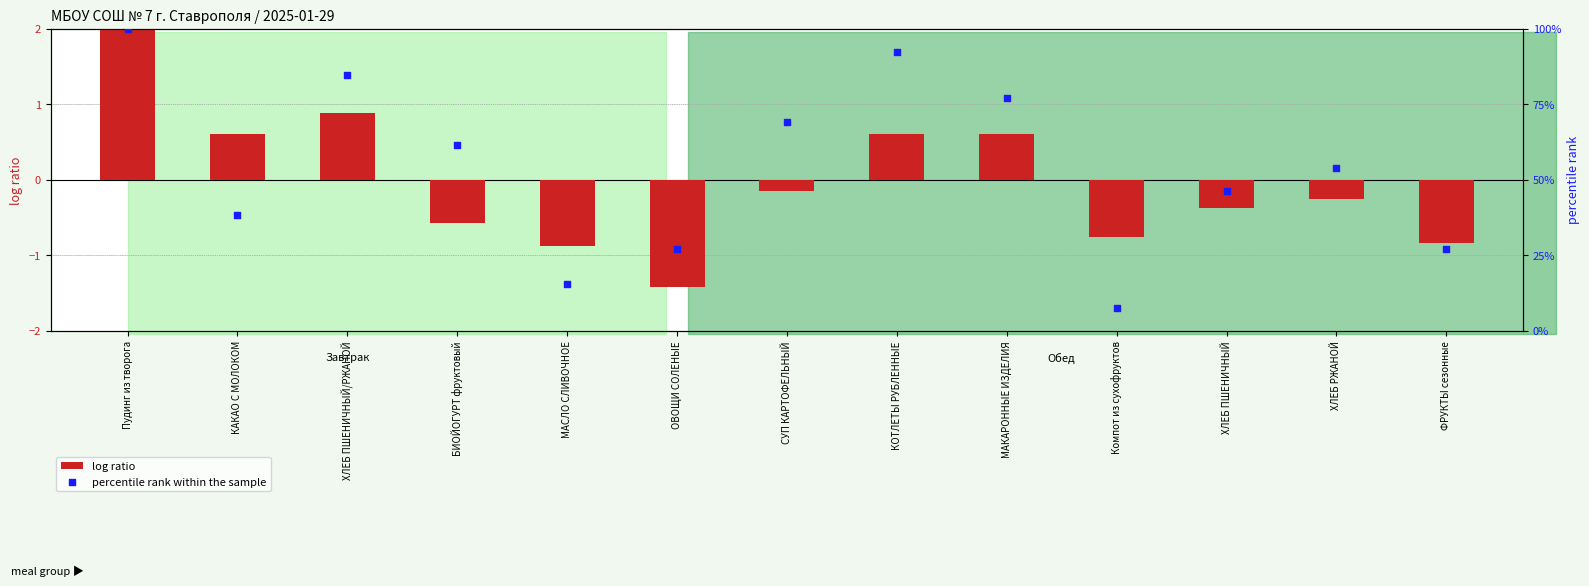

At which category is the sum across all series the highest?

Пудинг из творога